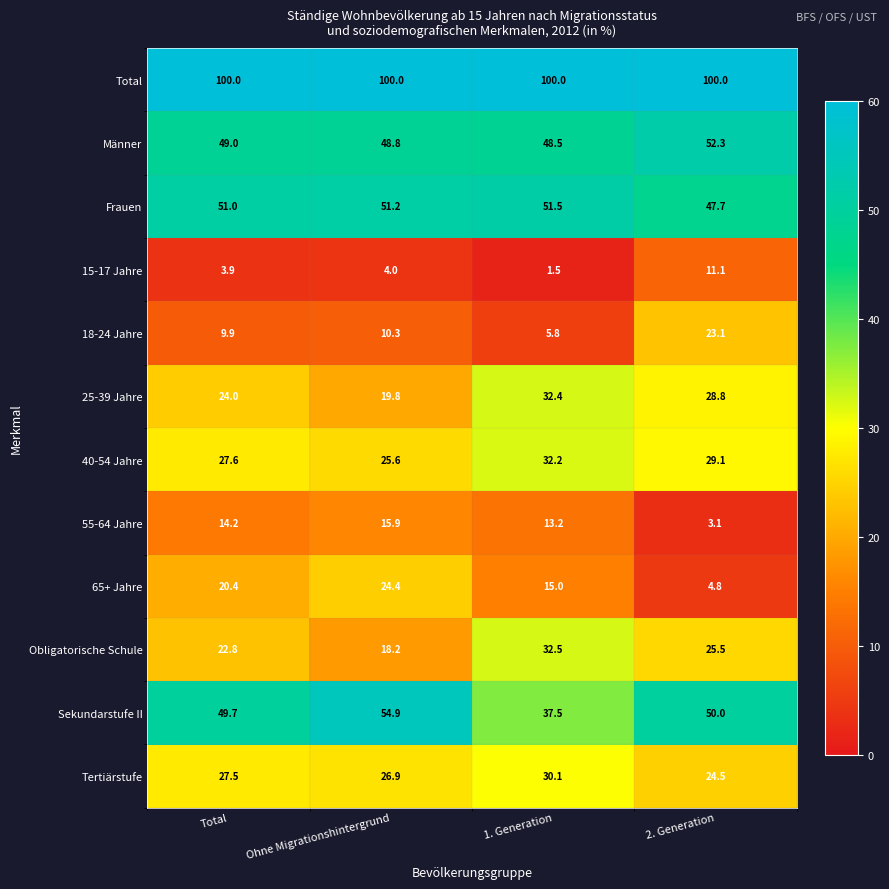

How many categories are shown in the chart?

4